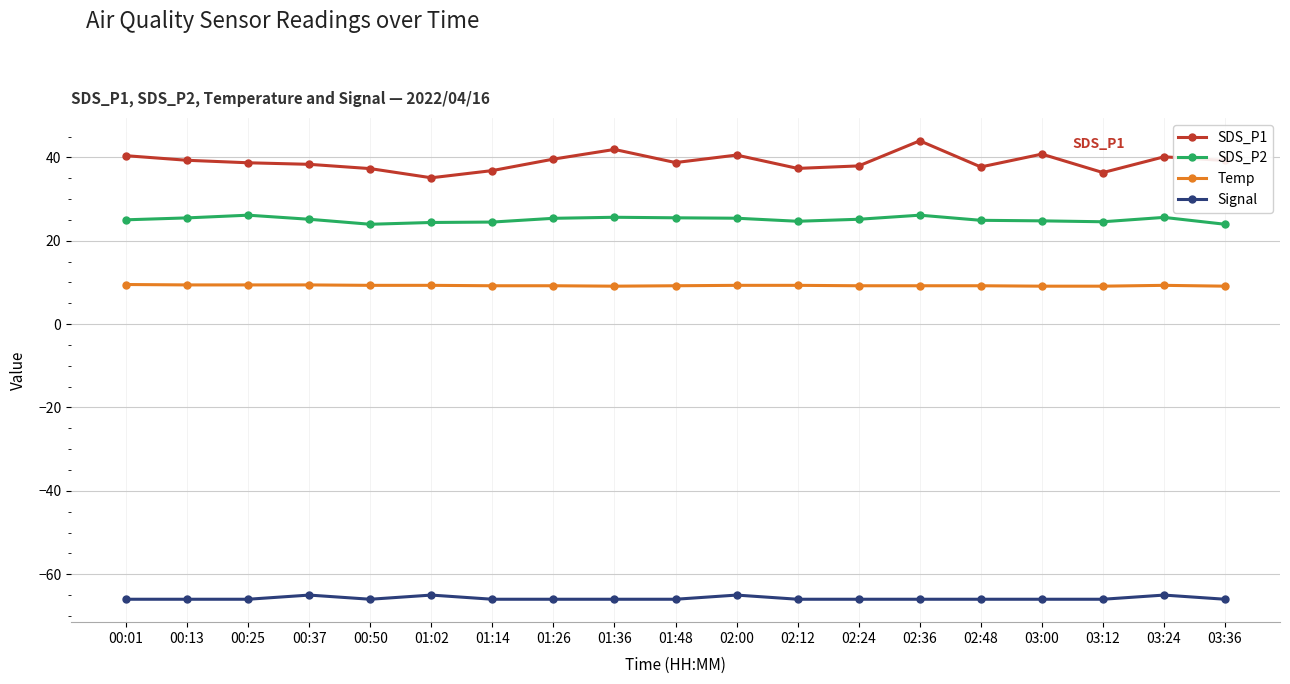

What is the label of the 8th point from the left?

01:26